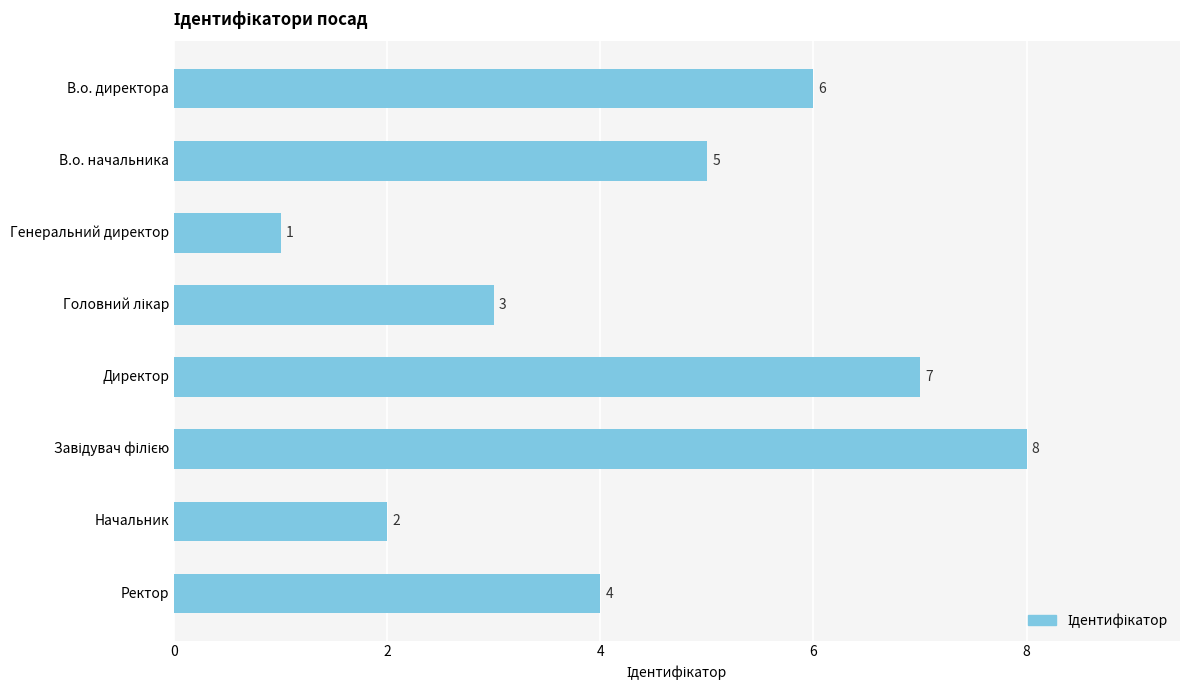

The value at Ректор is 4. True or false?

True